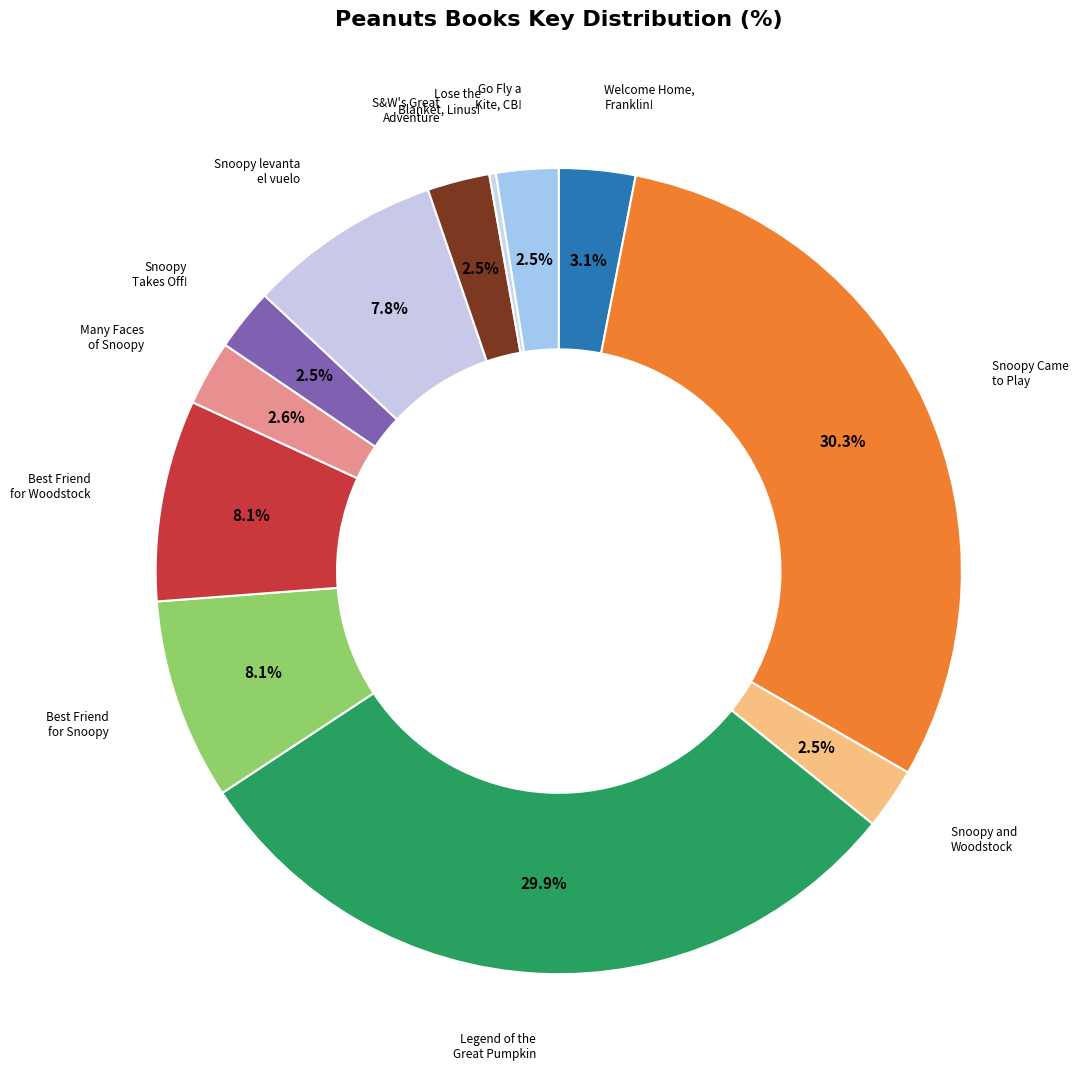

To the nearest percent, what is the average slice percentage?

8%